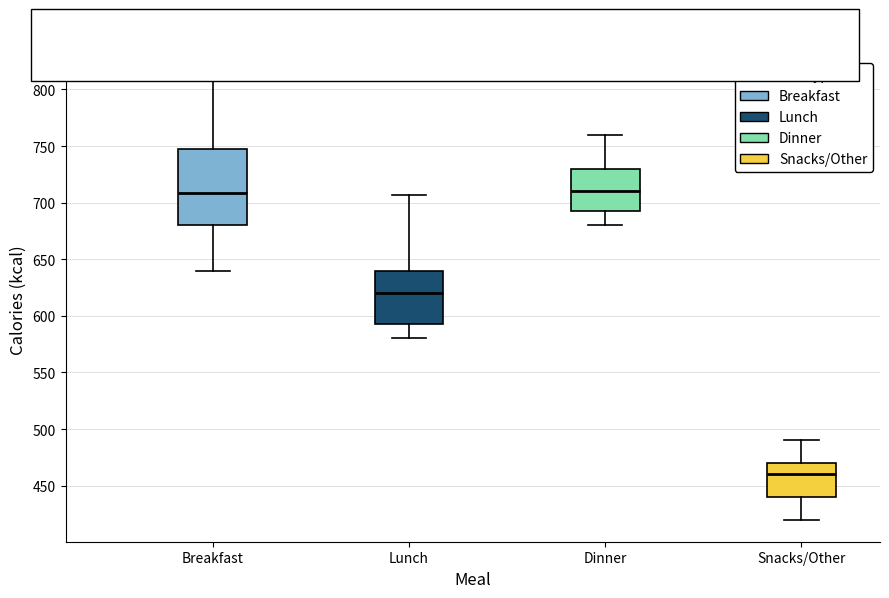

Where does the median line of the box for Breakfast sit on the y-axis? The values are not printed on the chart, so give them approximately, as read against the axis.

710